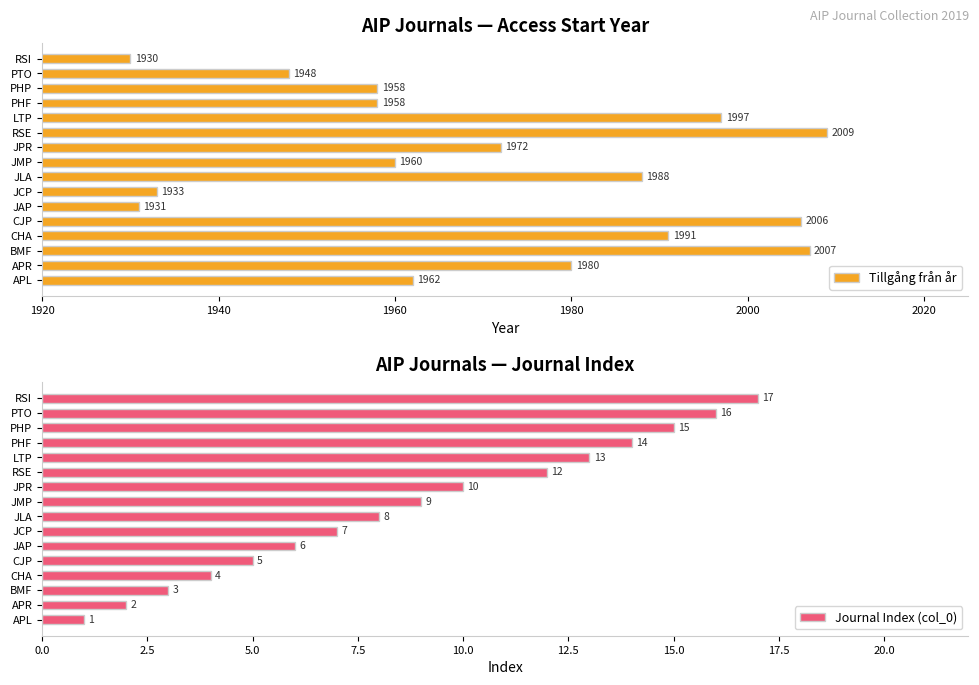

Rank the series by their maximum value, from lowest to highest.

Journal Index (col_0), Tillgång från år